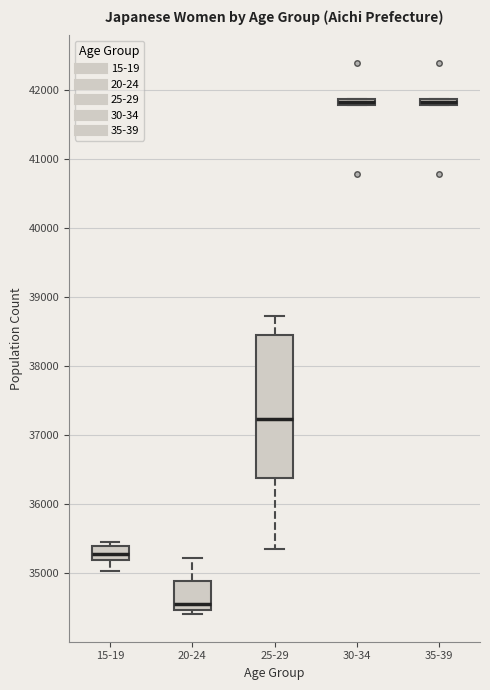

Where is the lower edge of the box for 25-29 on the y-axis? The values are not printed on the chart, so give them approximately, as read against the axis.

36400